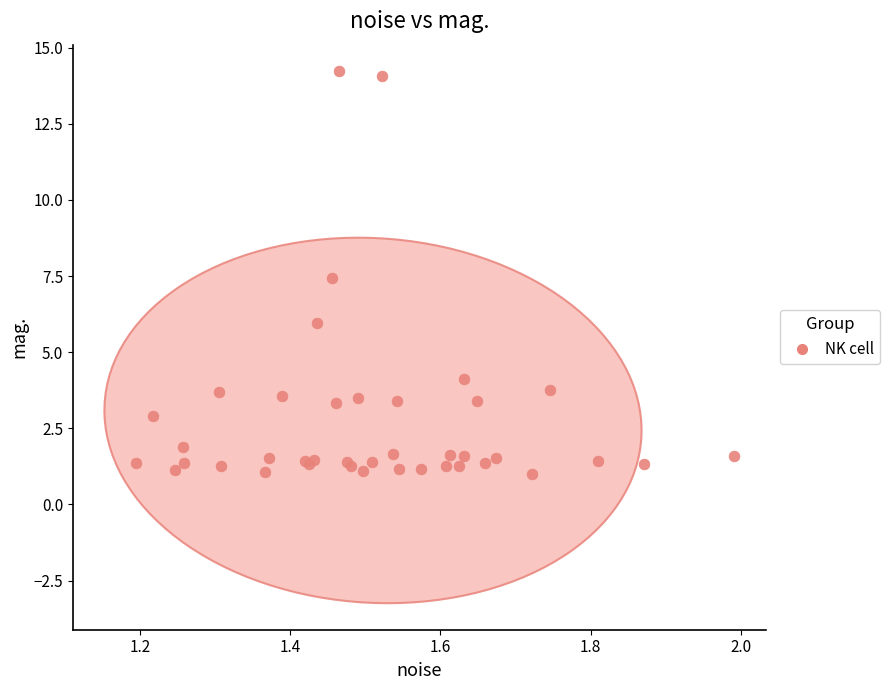

What Y value in the scatter plot is closest to 7?

7.4